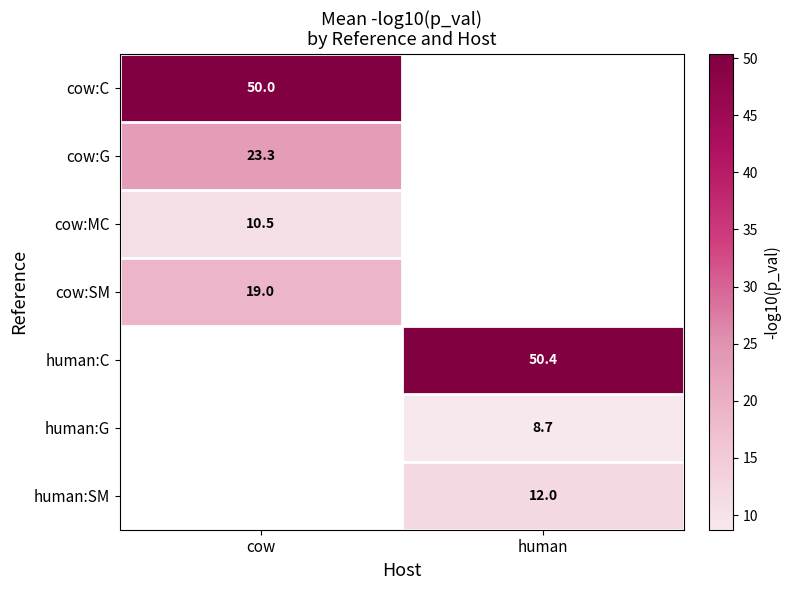

Is the value of human:G at human greater than the value of cow:SM at cow?

No